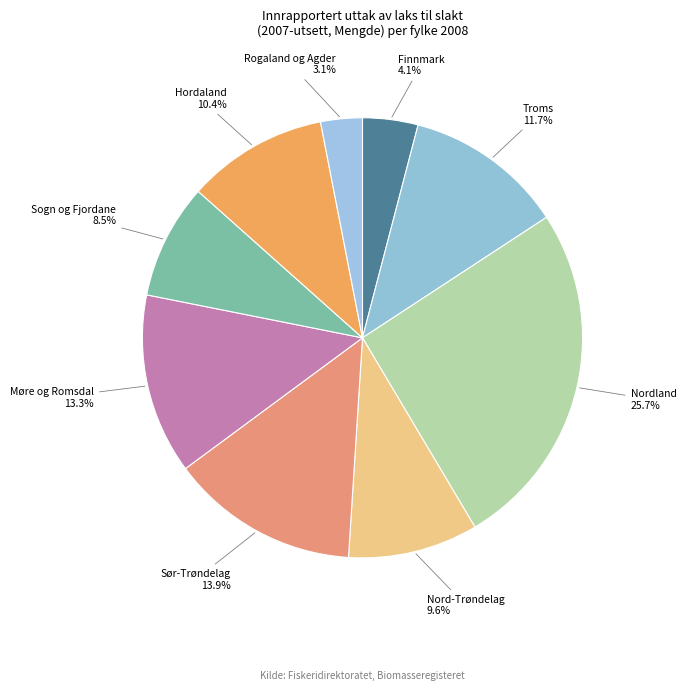

Which category has the smallest portion of the pie?

Rogaland og Agder